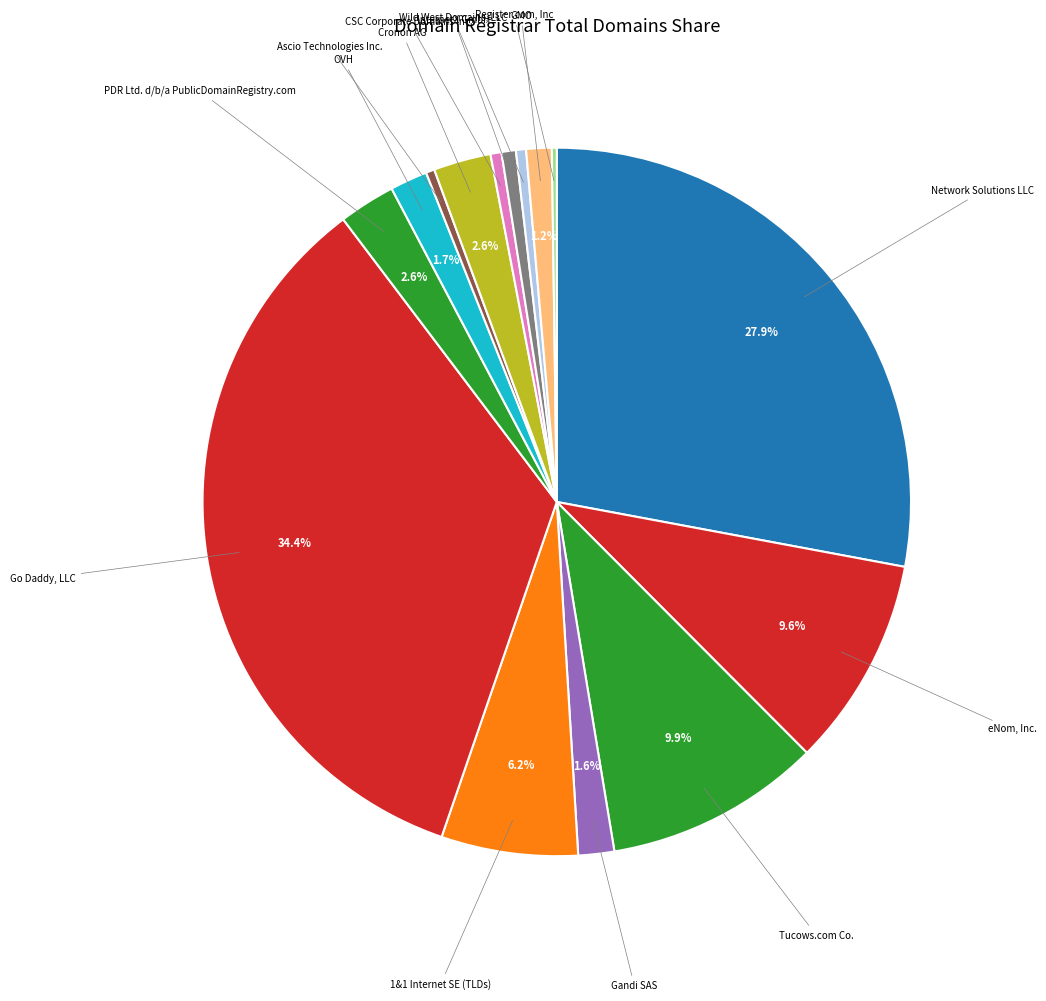

How many segments does this pie chart have?

15